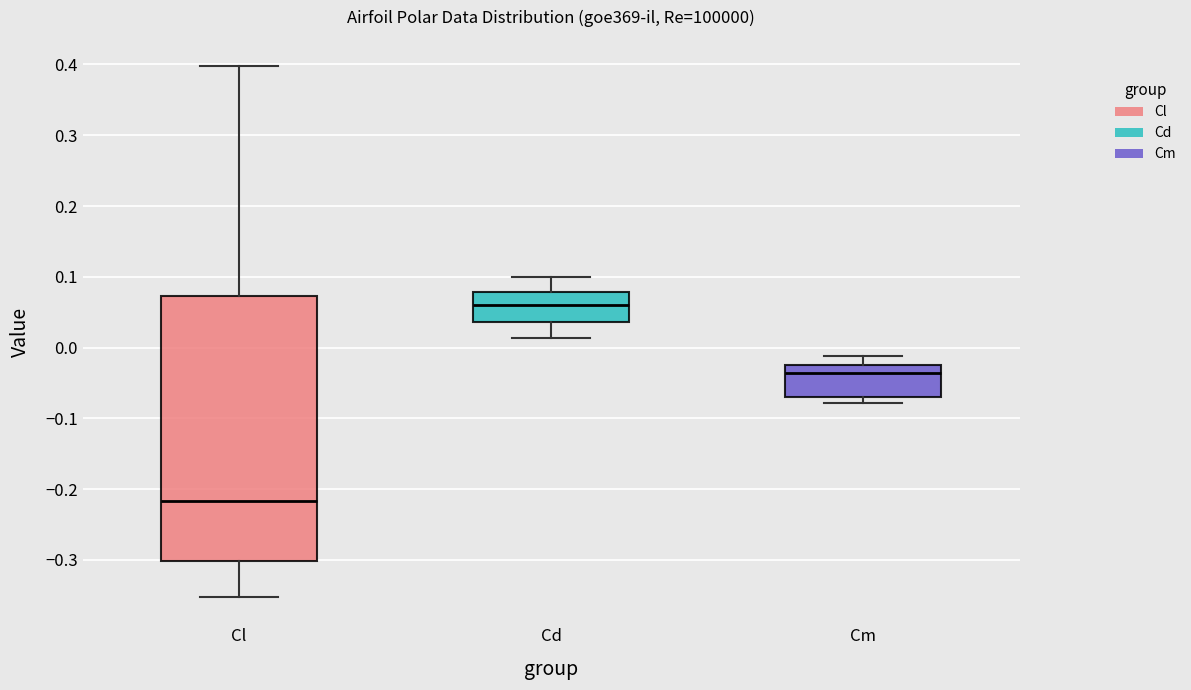

Which box's median line is the lowest?

Cl